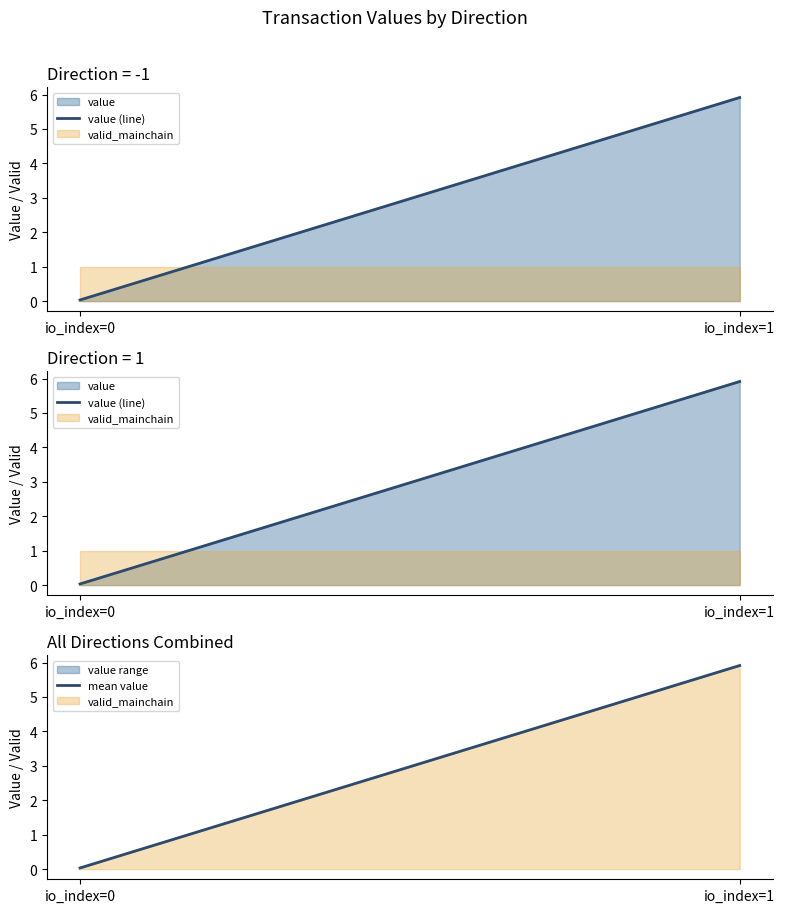

What is the total value across all series at io_index=1?

11.8